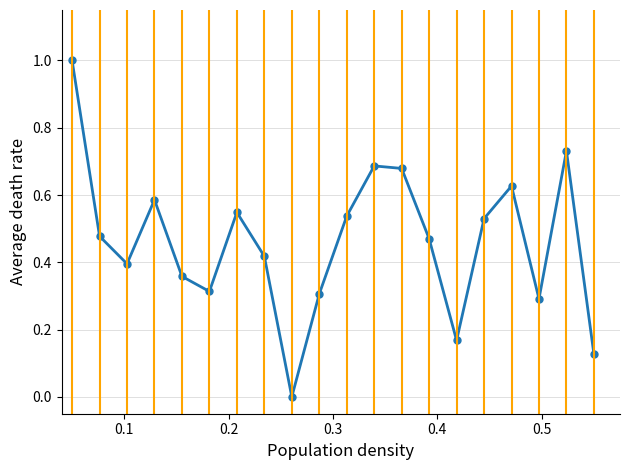

What is the difference between the maximum and minimum values?

1.0